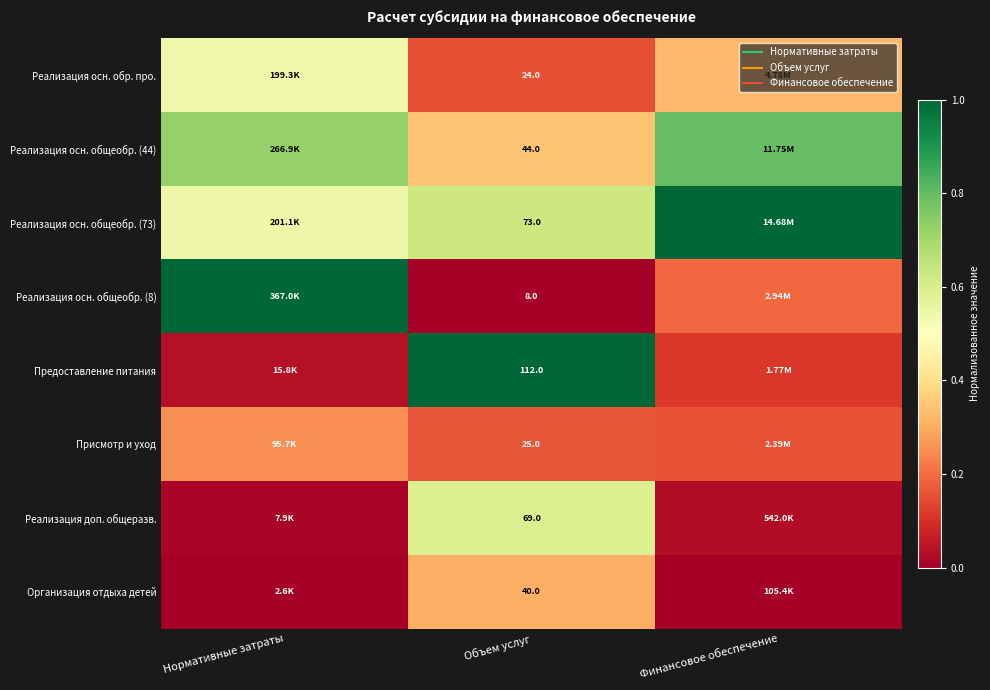

Is it true that Реализация осн. общеобр. (8) equals 0.5 at Объем услуг?

False